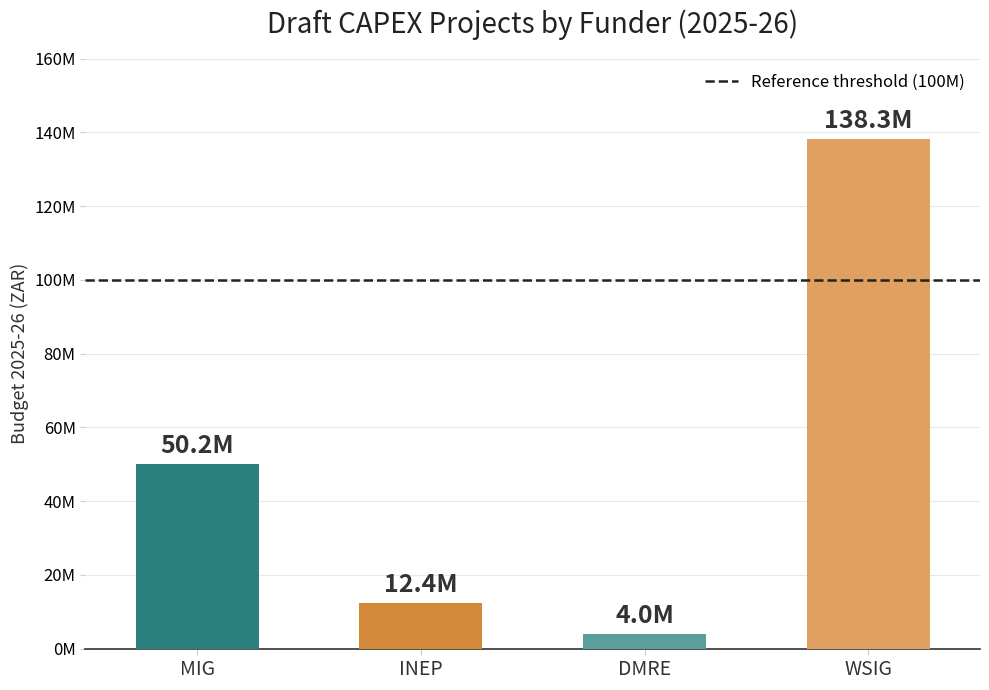

How many values are below 50160950?

2